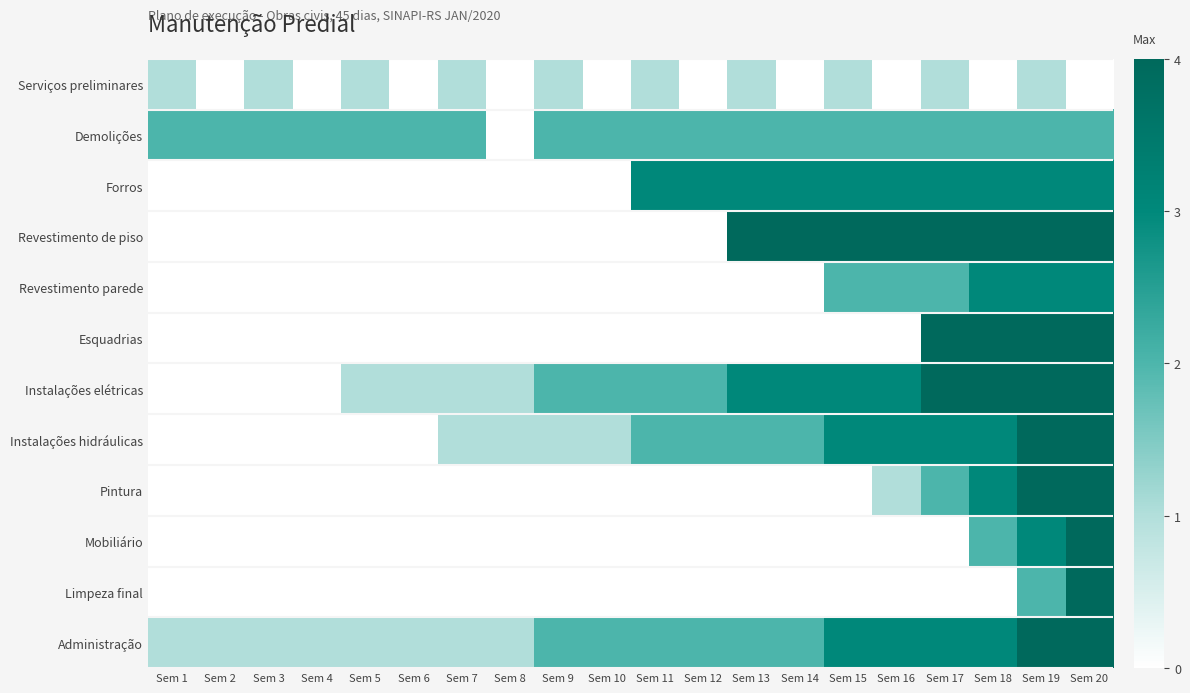

At Sem 16, list the series in order from largest to smallest.

Revestimento de piso, Forros, Instalações elétricas, Instalações hidráulicas, Administração, Demolições, Revestimento parede, Pintura, Serviços preliminares, Esquadrias, Mobiliário, Limpeza final